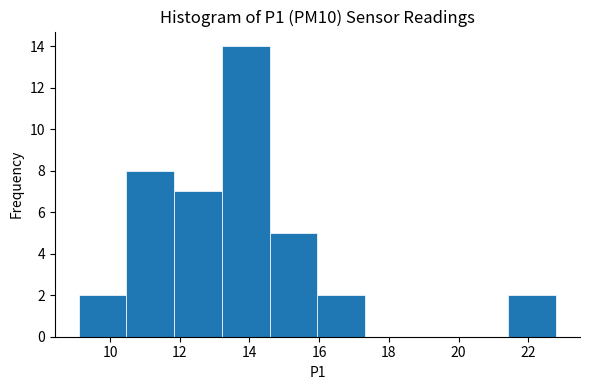

Reading left to right, list every bar in this chart as the range it spans on the x-axis followed by its height. Neither the bar edges nor the heights are printed on the chart, so give them approximately, as read against the axes.

9.2 to 10.4: 2
10.4 to 11.8: 8
11.8 to 13.2: 7
13.2 to 14.6: 14
14.6 to 16.0: 5
16.0 to 17.4: 2
17.4 to 18.6: 0
18.6 to 20.0: 0
20.0 to 21.4: 0
21.4 to 22.8: 2